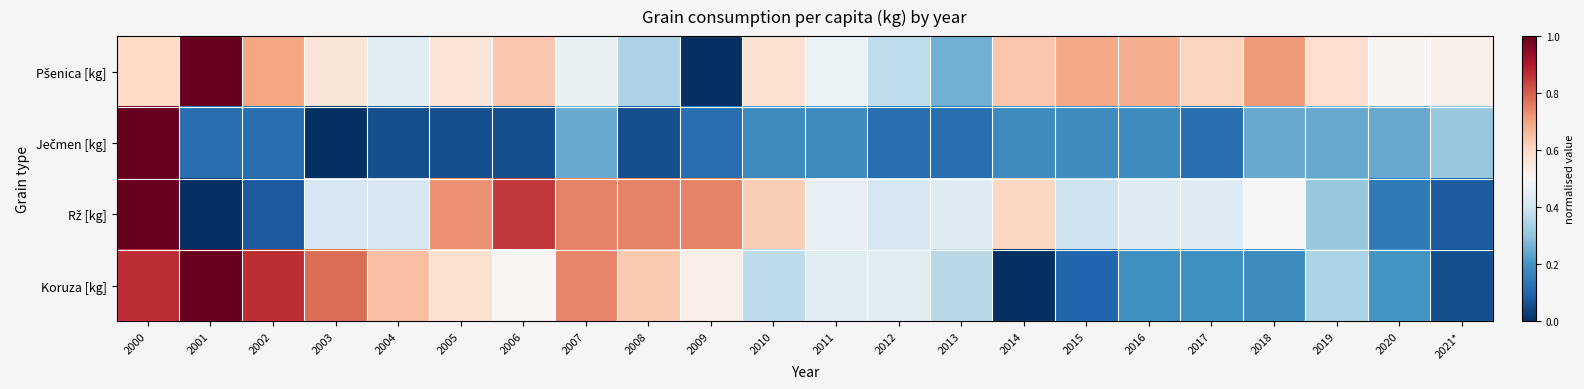

What is the difference between the highest and lowest values at 2017?

0.5